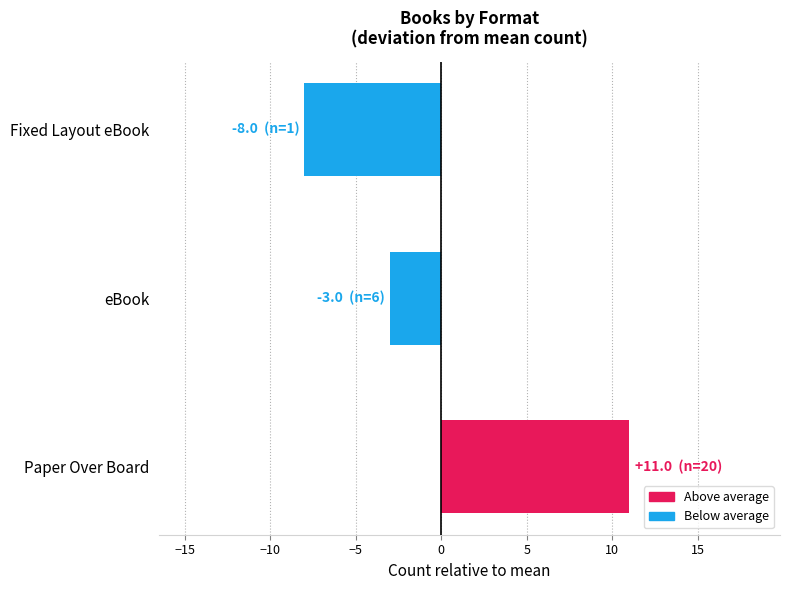

Which label corresponds to the smallest value in the chart?

Fixed Layout eBook